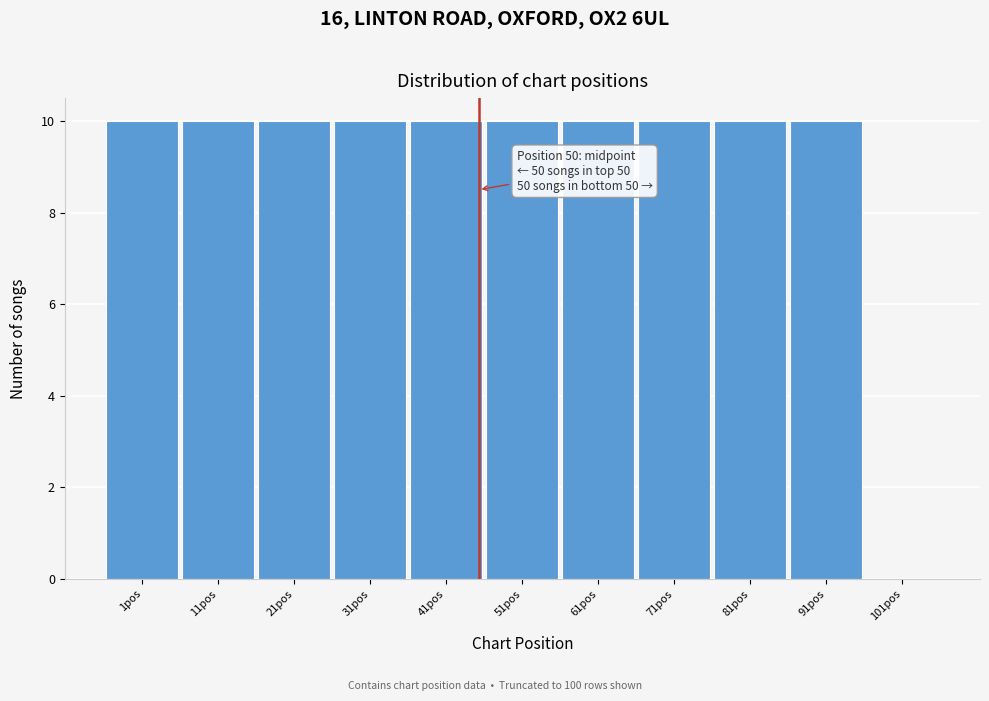

Reading right to left, what are all the values shown in this chart?

101pos=0	91pos=10	81pos=10	71pos=10	61pos=10	51pos=10	41pos=10	31pos=10	21pos=10	11pos=10	1pos=10